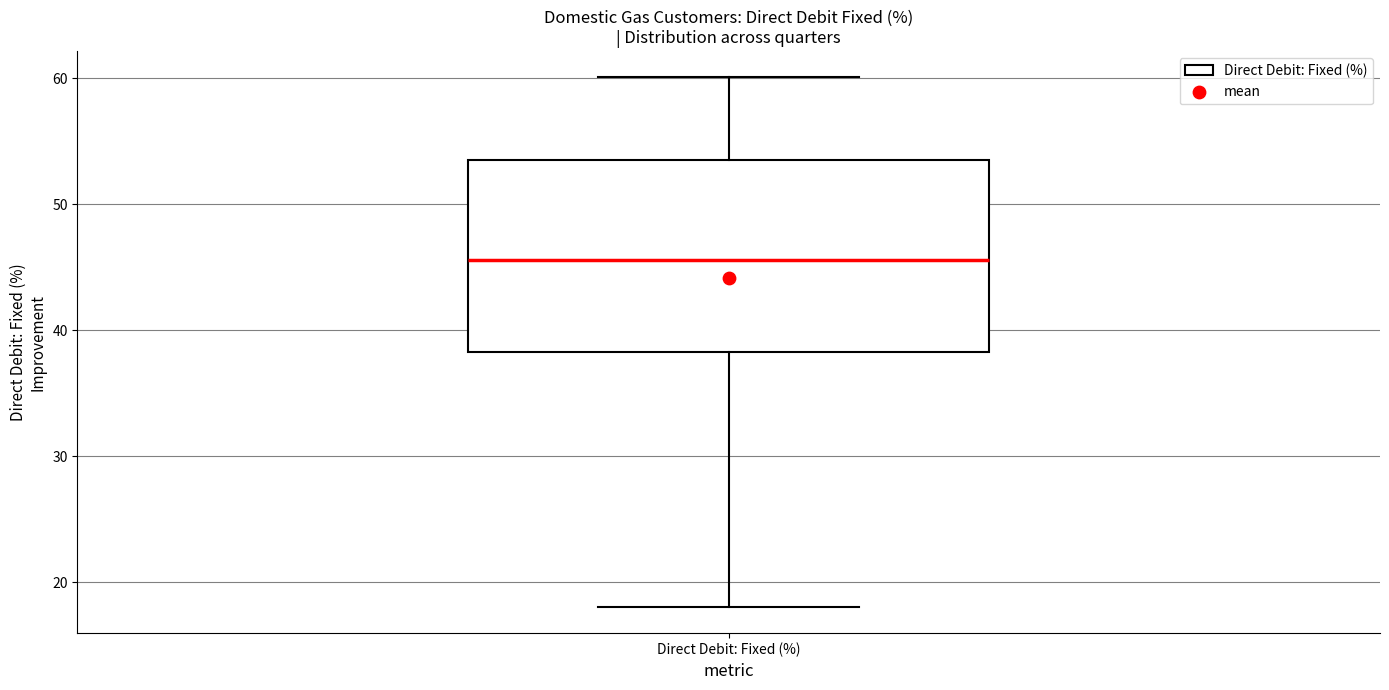

Transcribe this box plot: give where the median line is, the range the box spans, and where the two whiskers end, as read against the y-axis. The values are not printed on the chart, so give them approximately, as read against the axis.

median 46, box 38 to 54, whiskers 18 to 60